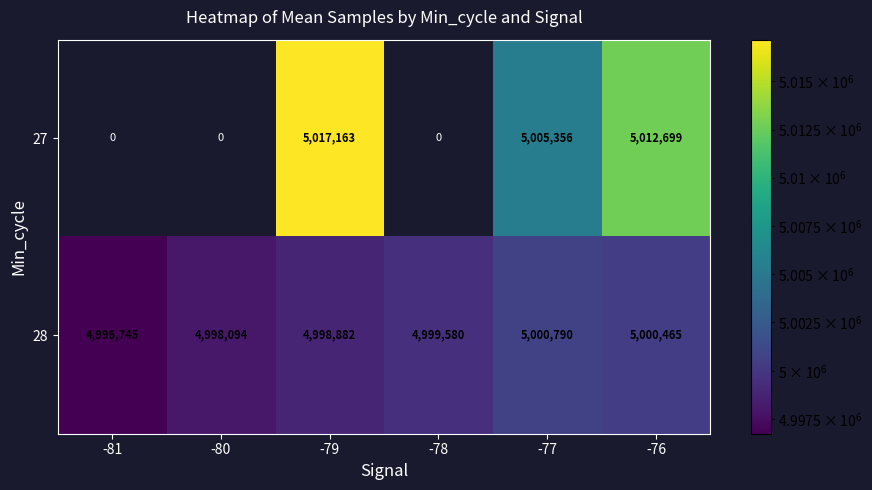

Where is 28 nearest to the value 4998767?

-79